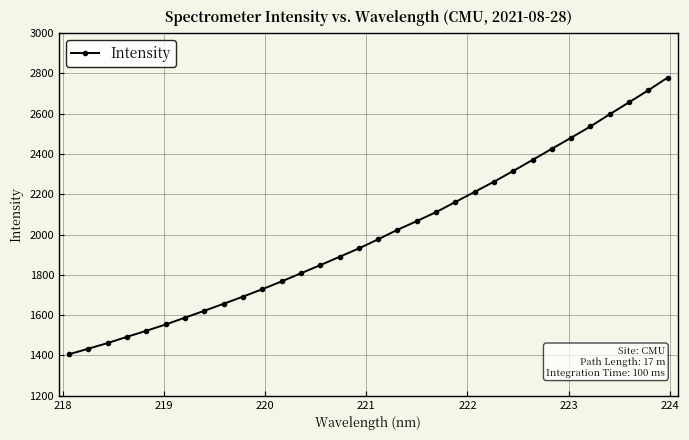

What is the smallest value displayed?

1406.1